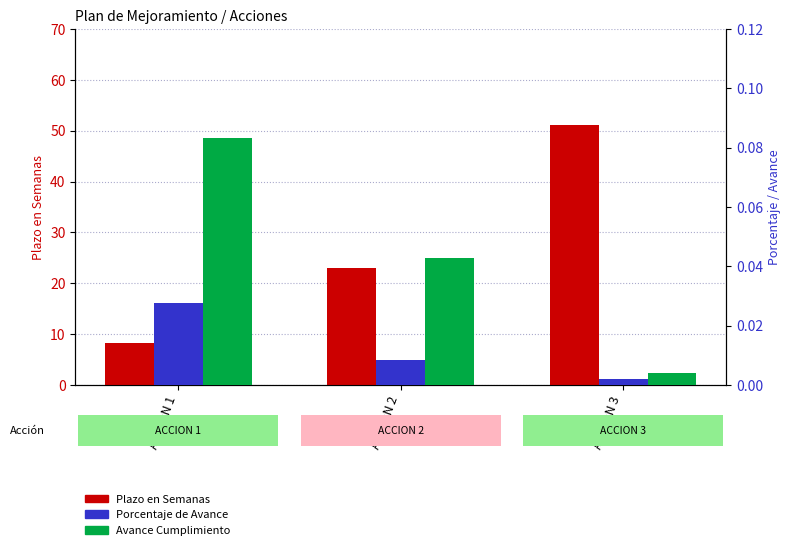

Reading left to right, extract all data points from this chart.

Plazo en Semanas: 8.1	23.0	51.1
Porcentaje de Avance: 0.0	0.0	0.0
Avance Cumplimiento: 0.1	0.0	0.0